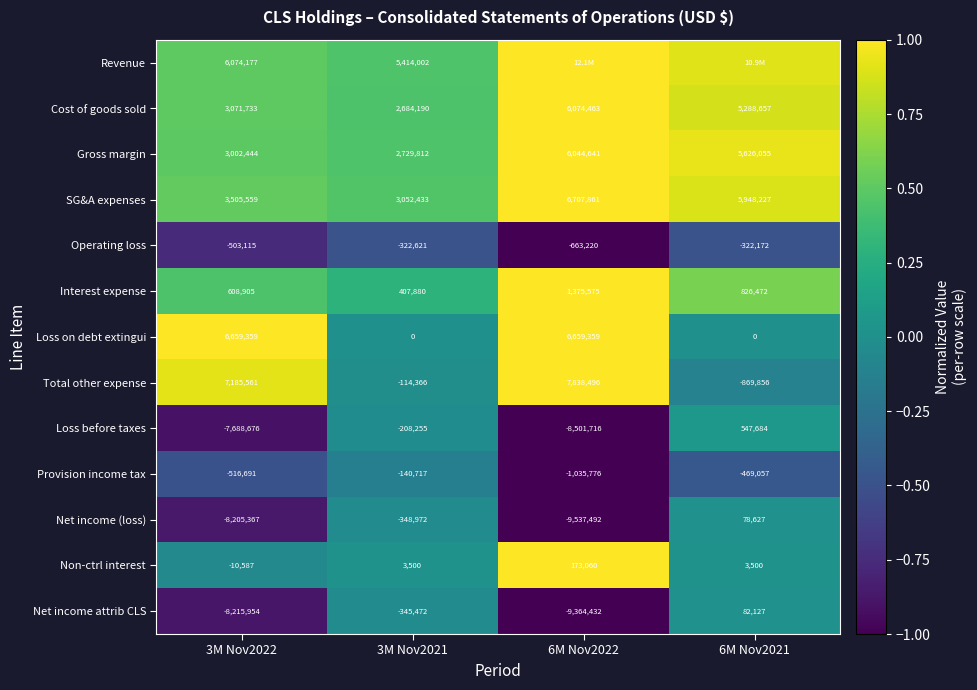

Rank the series at 3M Nov2021 from highest to lowest value.

Revenue, SG&A expenses, Gross margin, Cost of goods sold, Interest expense, Non-ctrl interest, Loss on debt extingui, Total other expense, Provision income tax, Loss before taxes, Operating loss, Net income attrib CLS, Net income (loss)